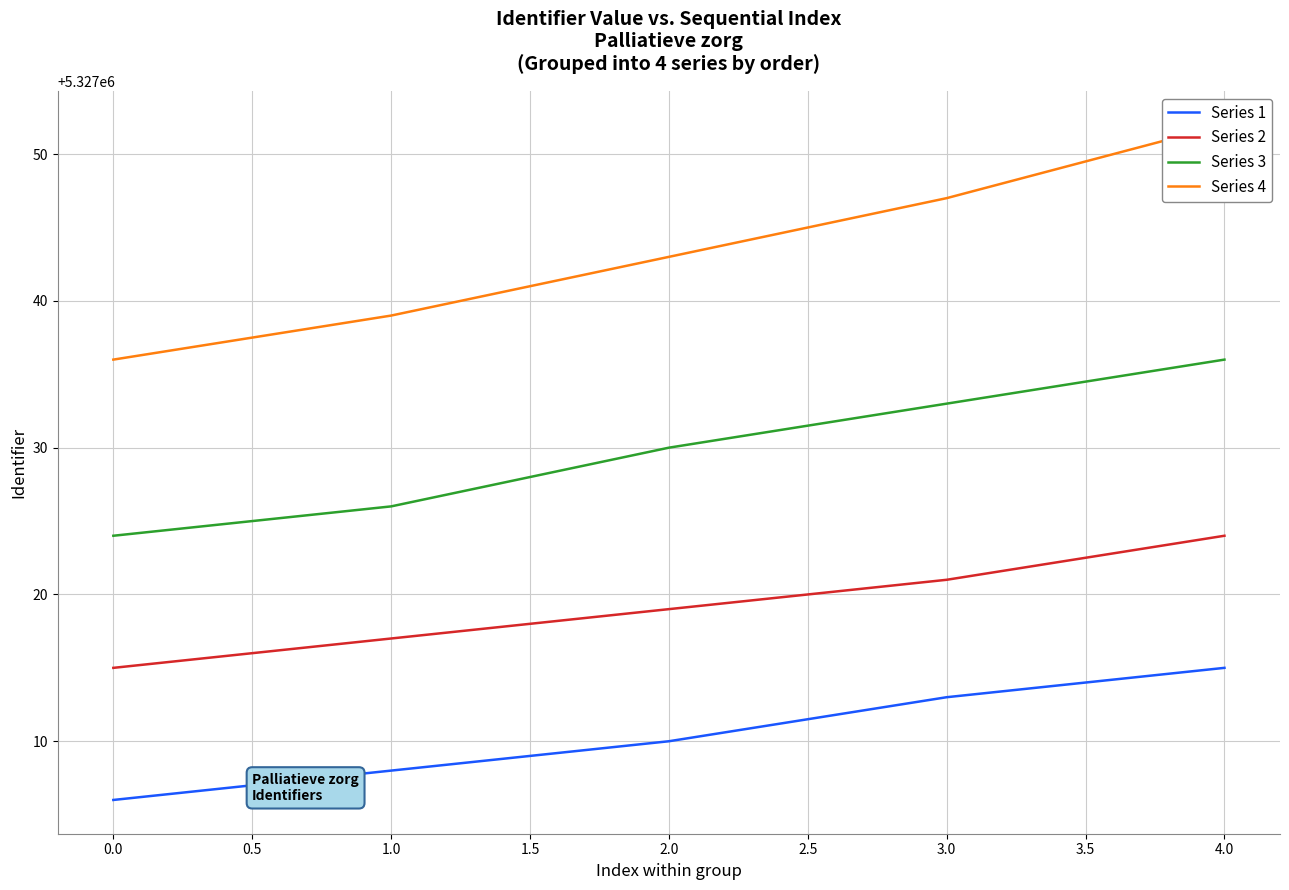

How many data points in Series 2 are above 5327019?

2